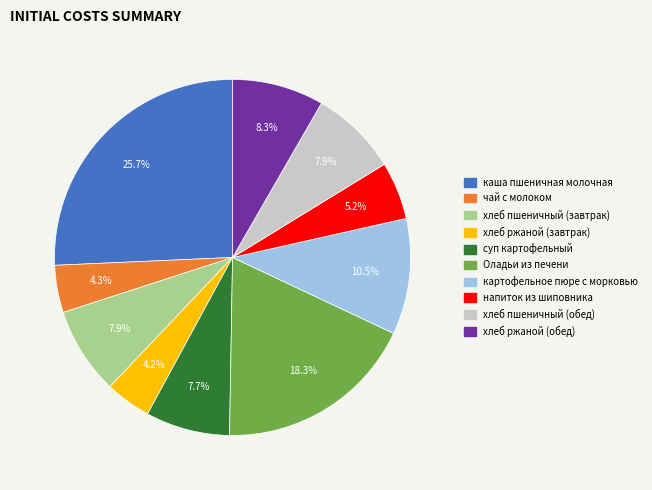

To the nearest percent, what is the difference between the largest and smallest slice percentages?

22%